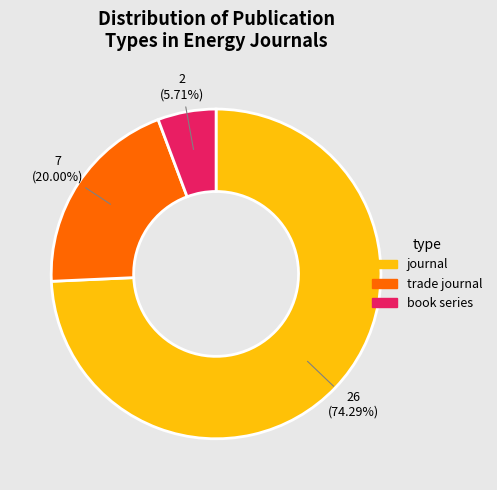

Combined, what portion of the pie is journal and book series?

80.0%